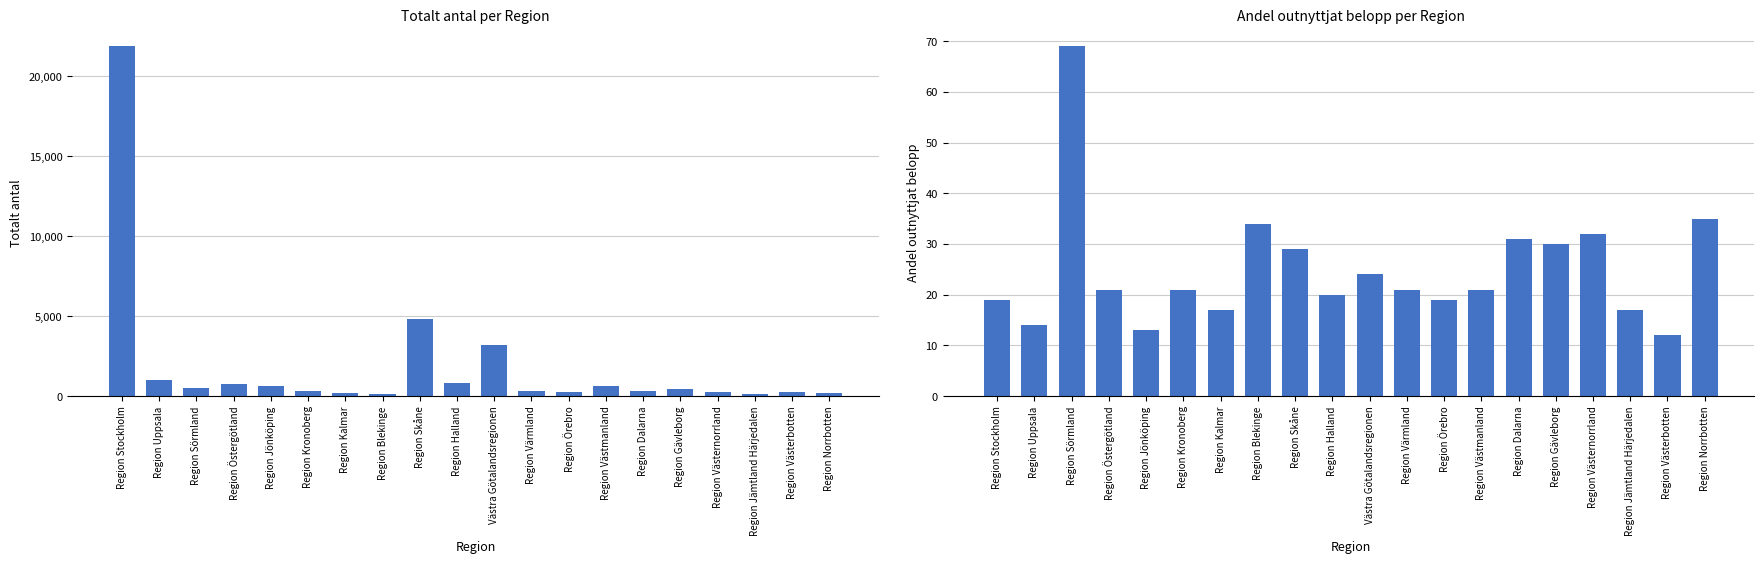

At which category does the chart reach its peak across all series?

Region Stockholm